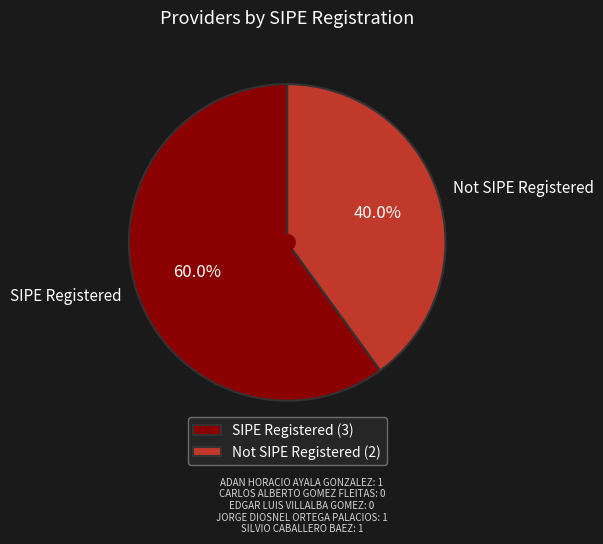

How much of the chart is everything except Not SIPE Registered?

60.0%